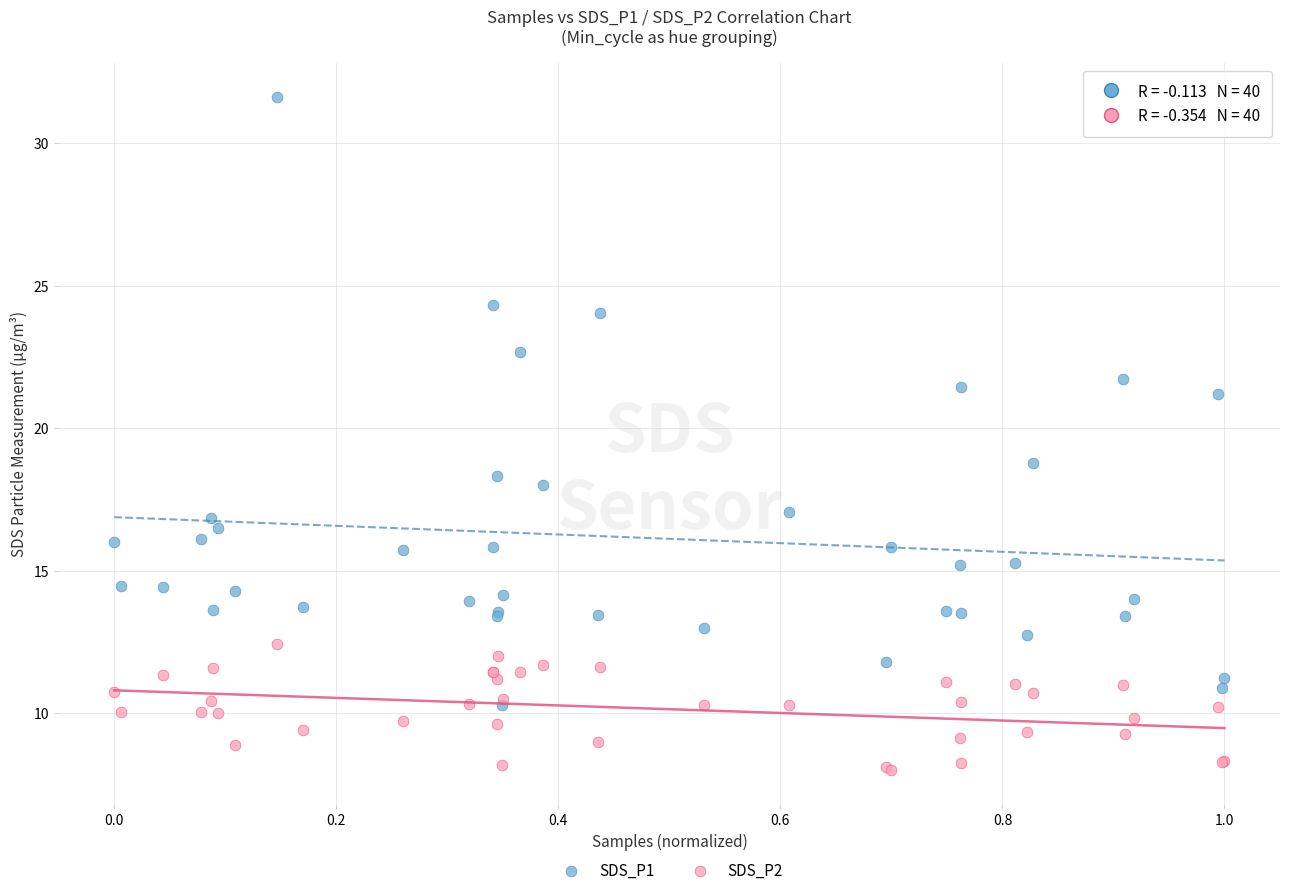

What are all the series names shown in the legend?

SDS_P1, SDS_P2